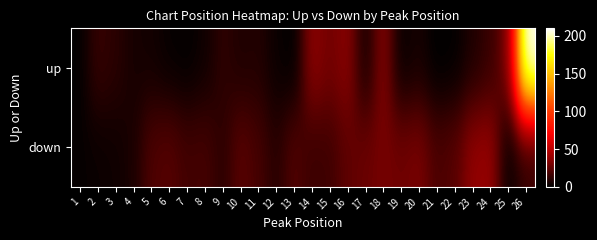

At 23, list the series in order from largest to smallest.

down, up